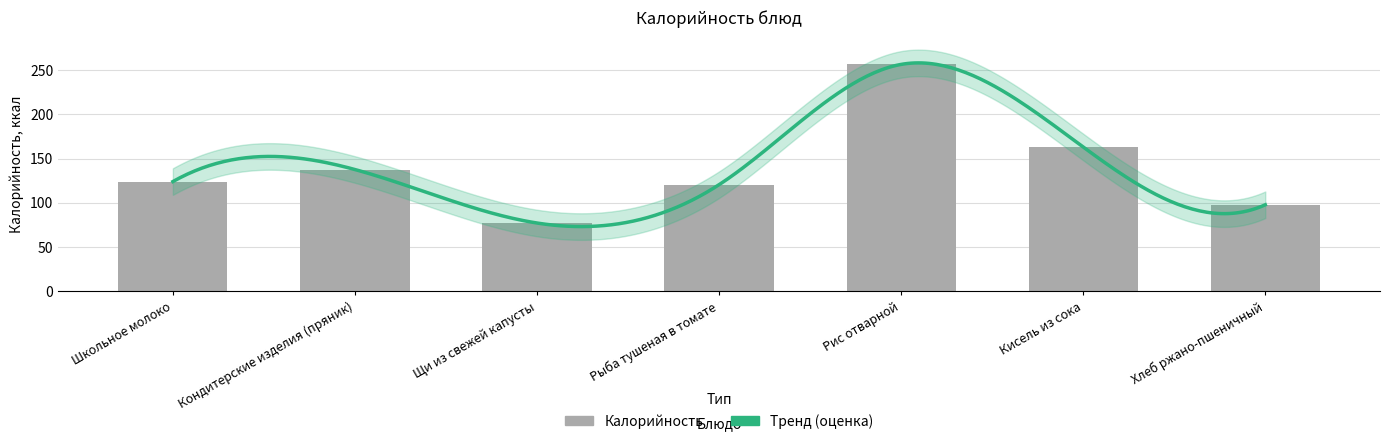

What is the smallest value displayed?

77.2